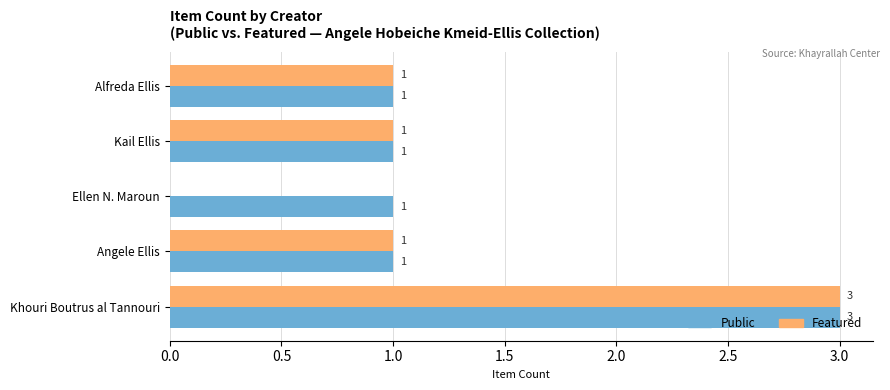

Which series has the largest total across all categories?

Public